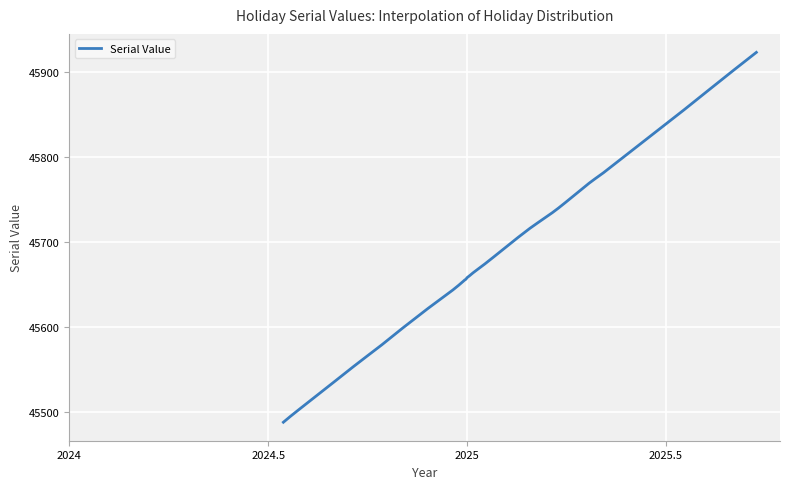

What is the smallest value displayed?

45488.0